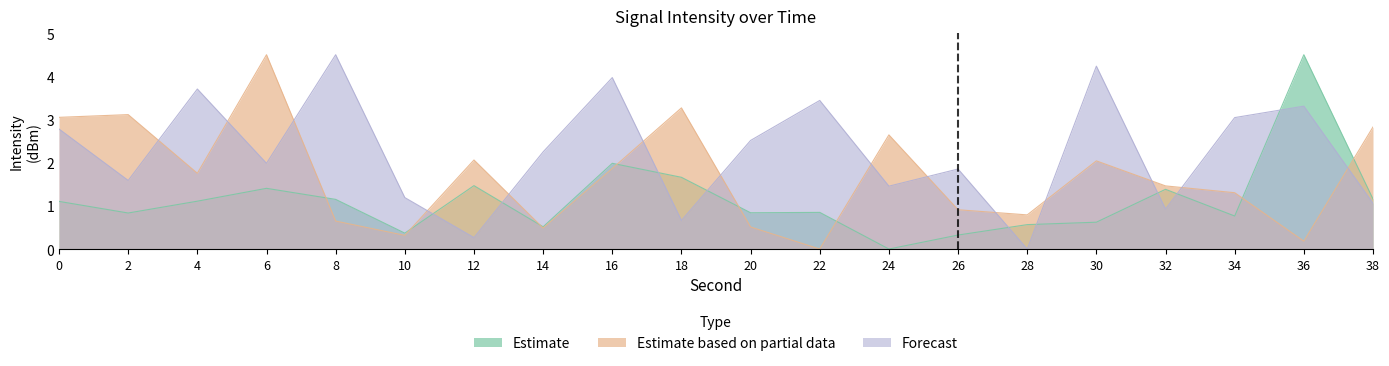

At which label is Forecast closest to 2?

6